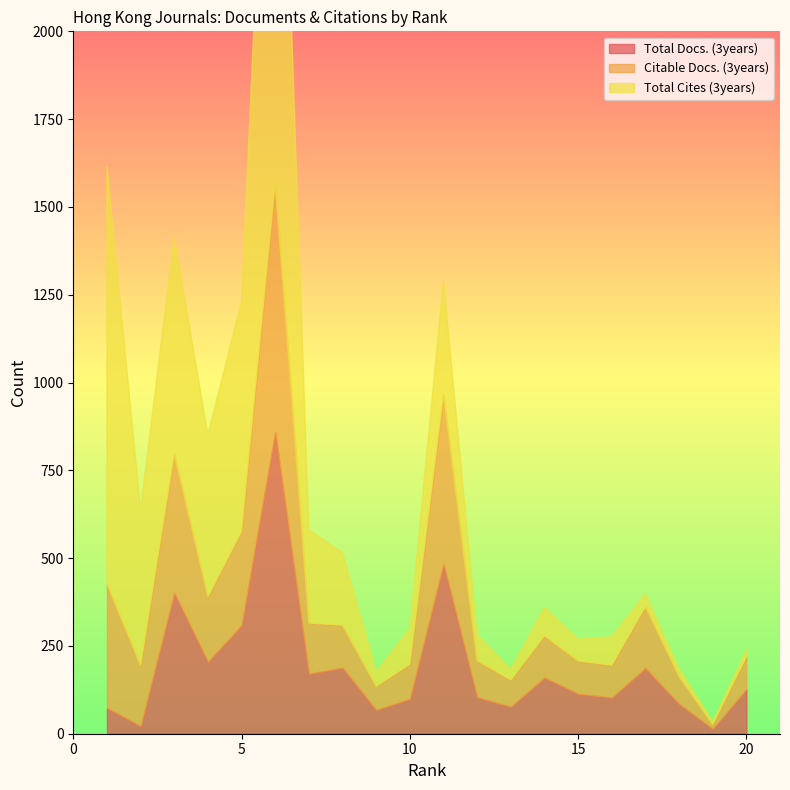

How many series are shown in this chart?

3